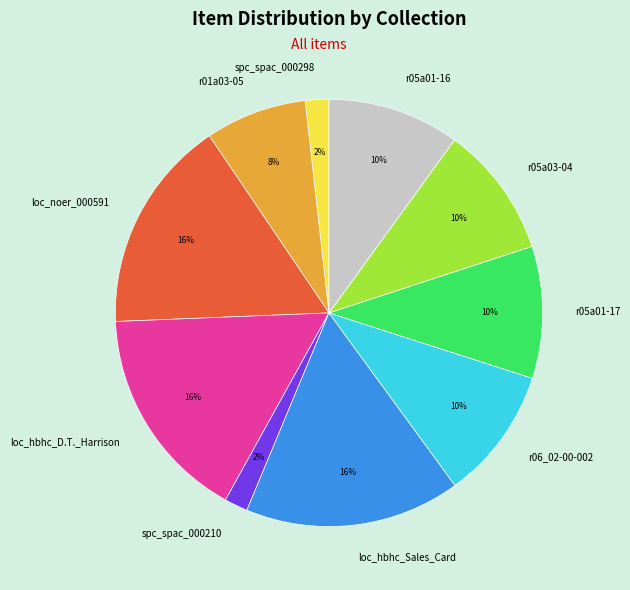

To the nearest percent, what is the combined percentage of r05a01-16 and r05a01-17?

20%